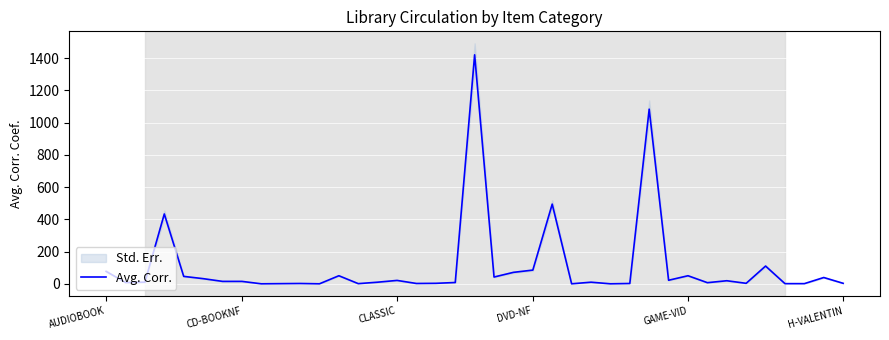

What is the maximum value for Avg. Corr.?

1421